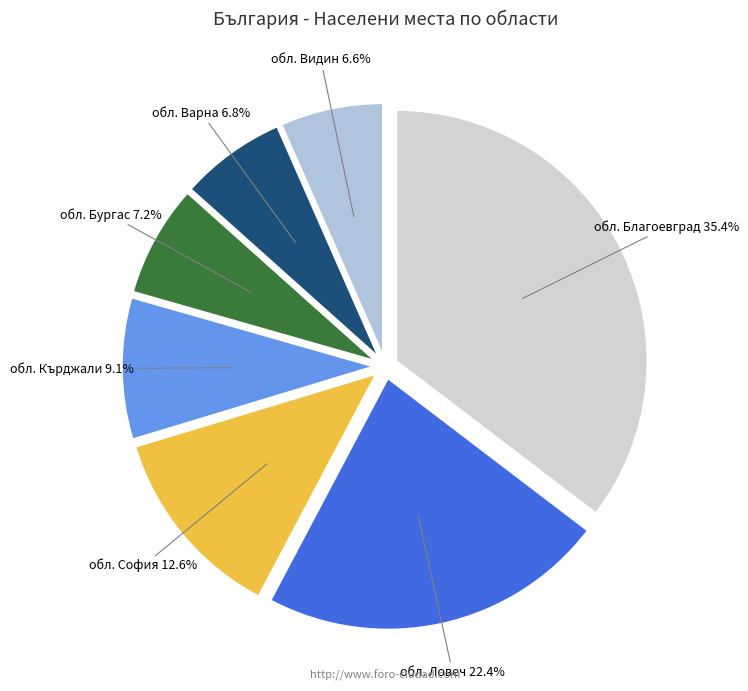

How many segments does this pie chart have?

7